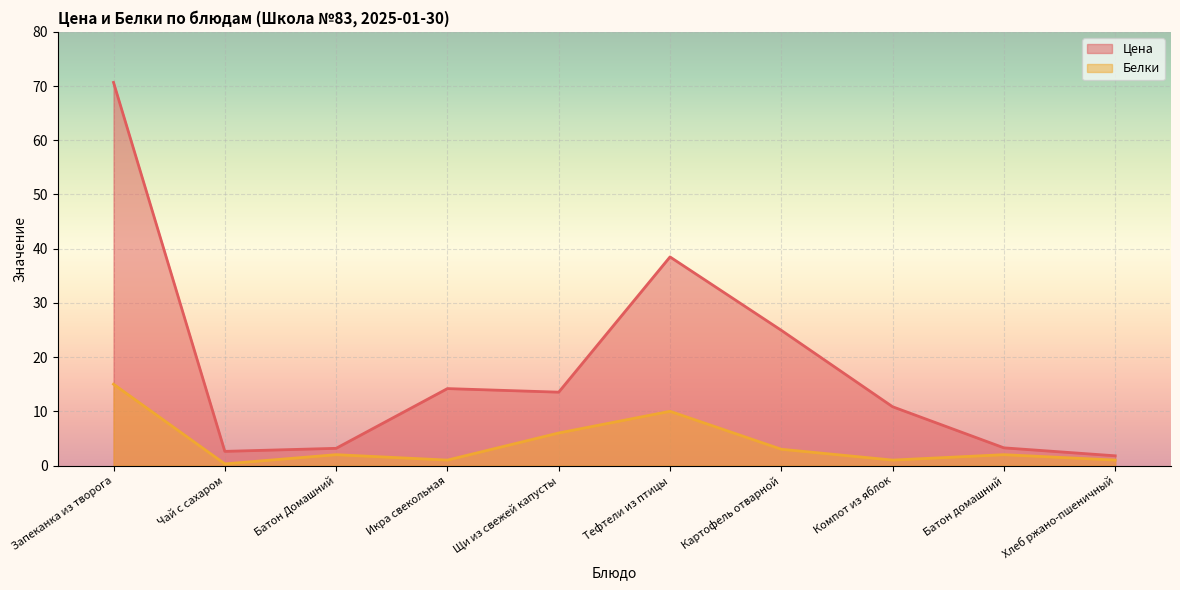

Reading left to right, list all the values displayed in this chart.

Цена: 70.7	2.6	3.2	14.2	13.5	38.5	24.9	10.8	3.3	1.8
Белки: 15.0	0.3	2.0	1.0	6.0	10.0	3.0	1.0	2.0	1.0